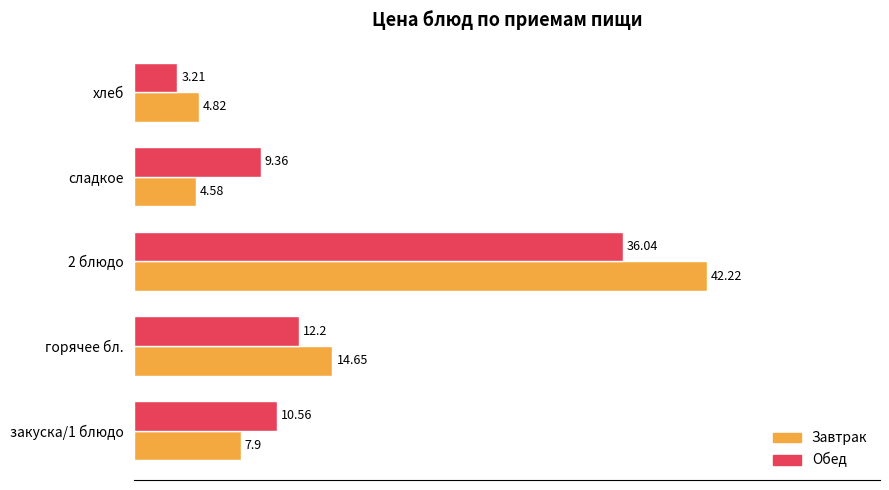

What is the total value across all series at закуска/1 блюдо?

18.5